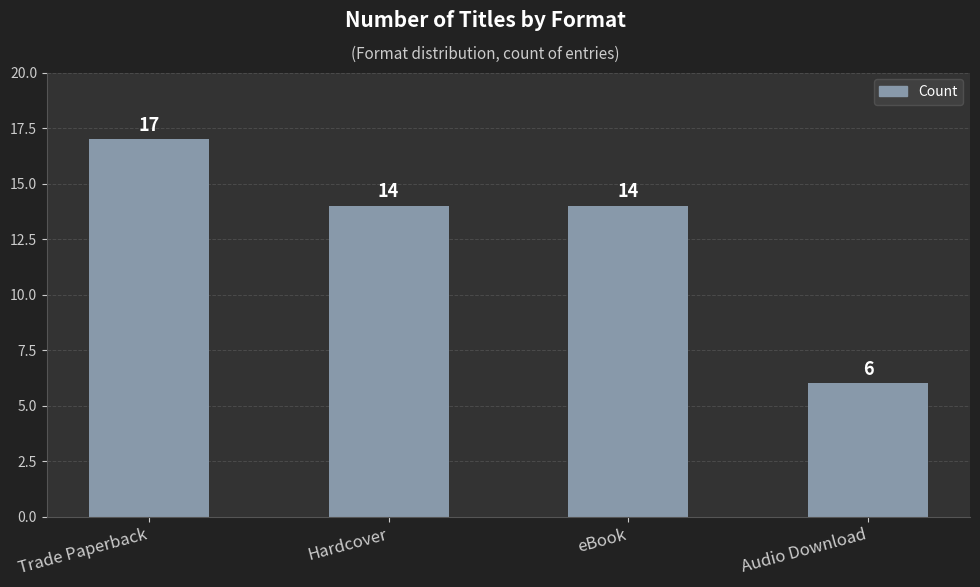

What is the value of the 2nd bar from the left?

14